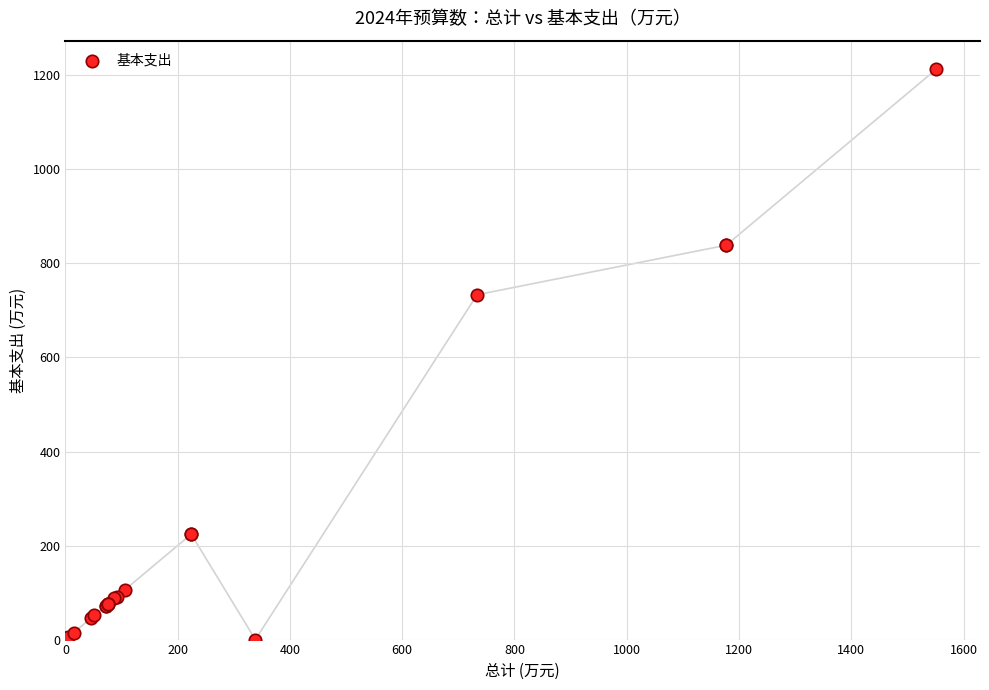

What Y value in the scatter plot is closest to 606?

733.4